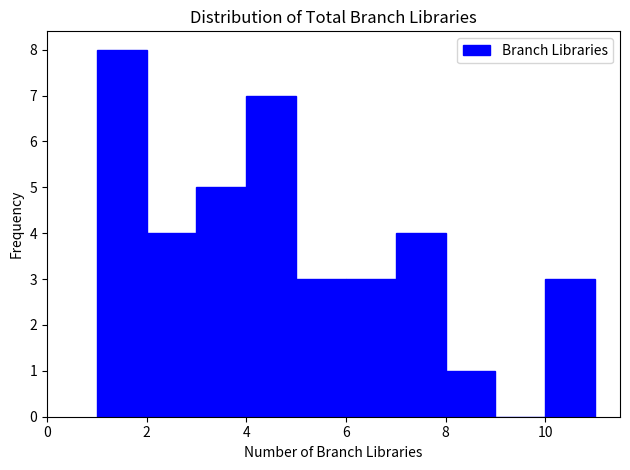

How tall is the bar that spans 2 to 3 on the x-axis? The values are not printed on the chart, so give them approximately, as read against the axis.

4